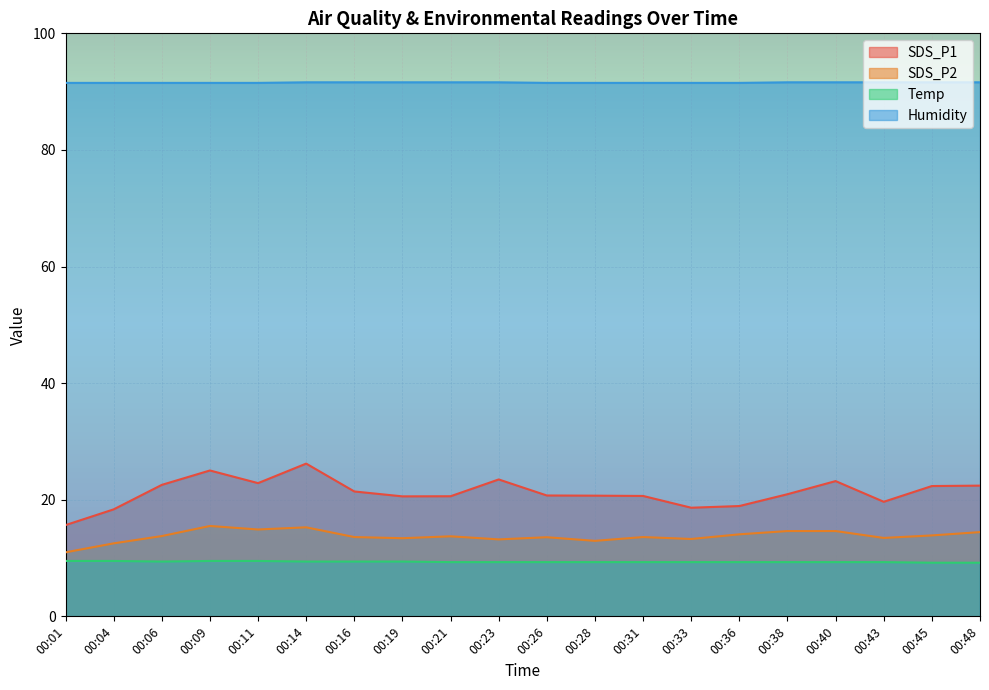

At which category is the sum across all series the highest?

00:14